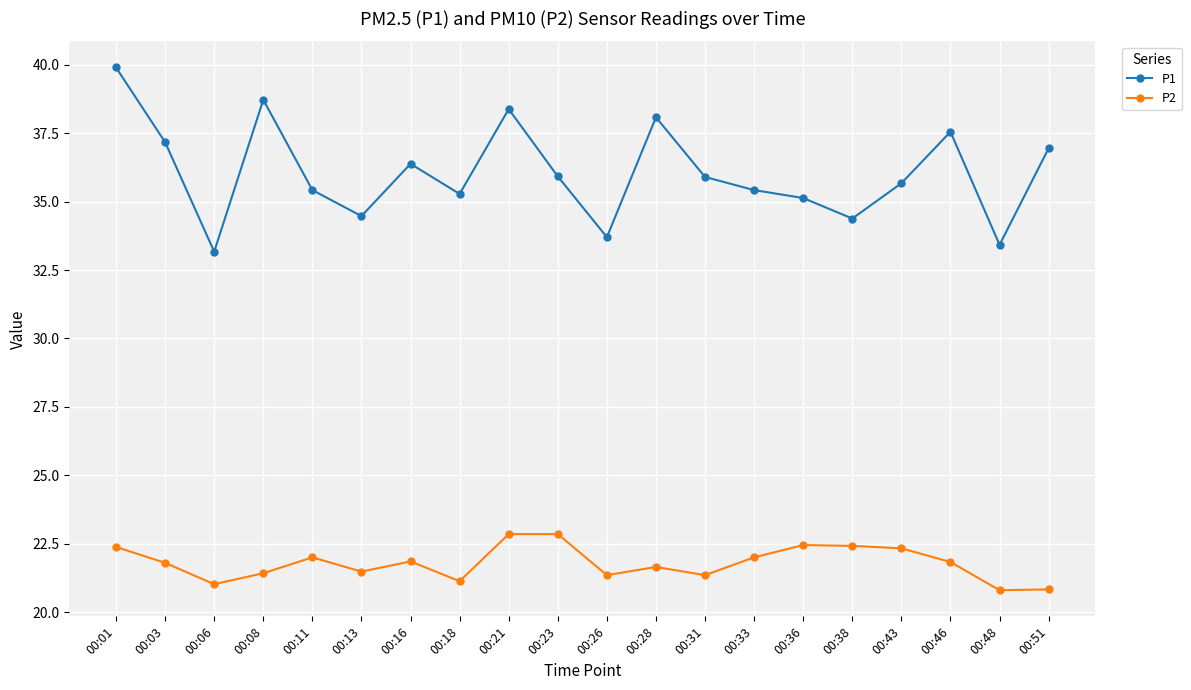

At which category is the sum across all series the highest?

00:01